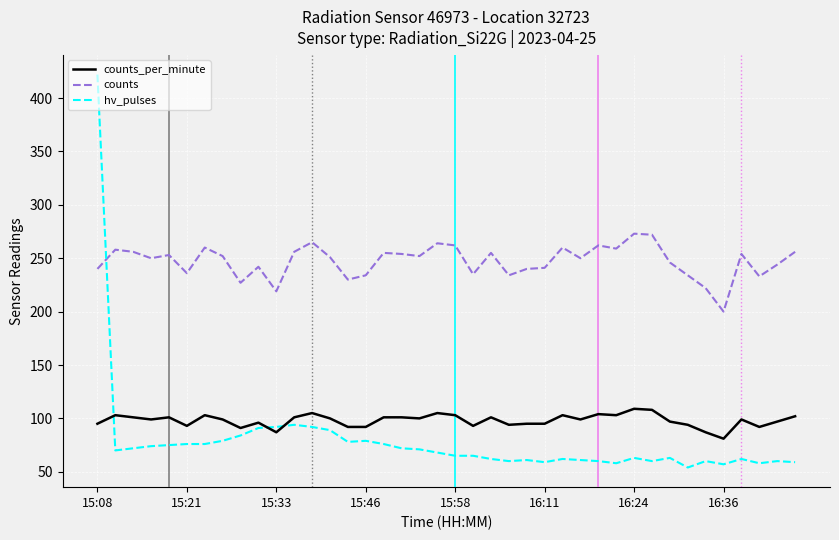

Which series has the largest range (max minus min)?

hv_pulses